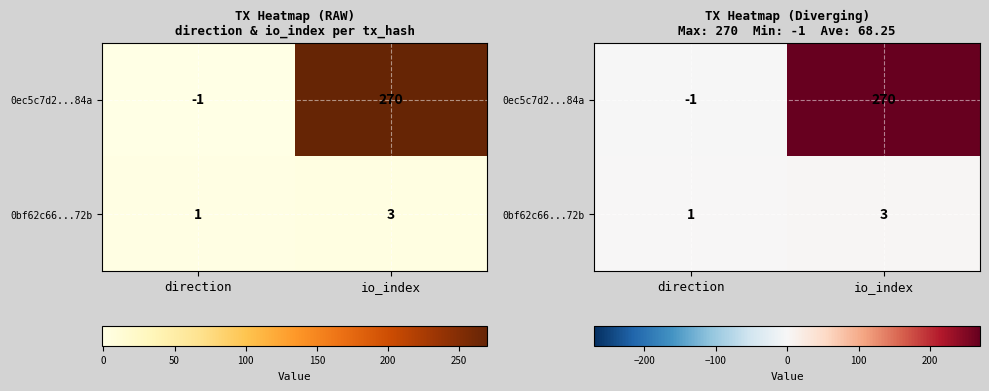

Read the 0bf62c66...72b value at direction.

1